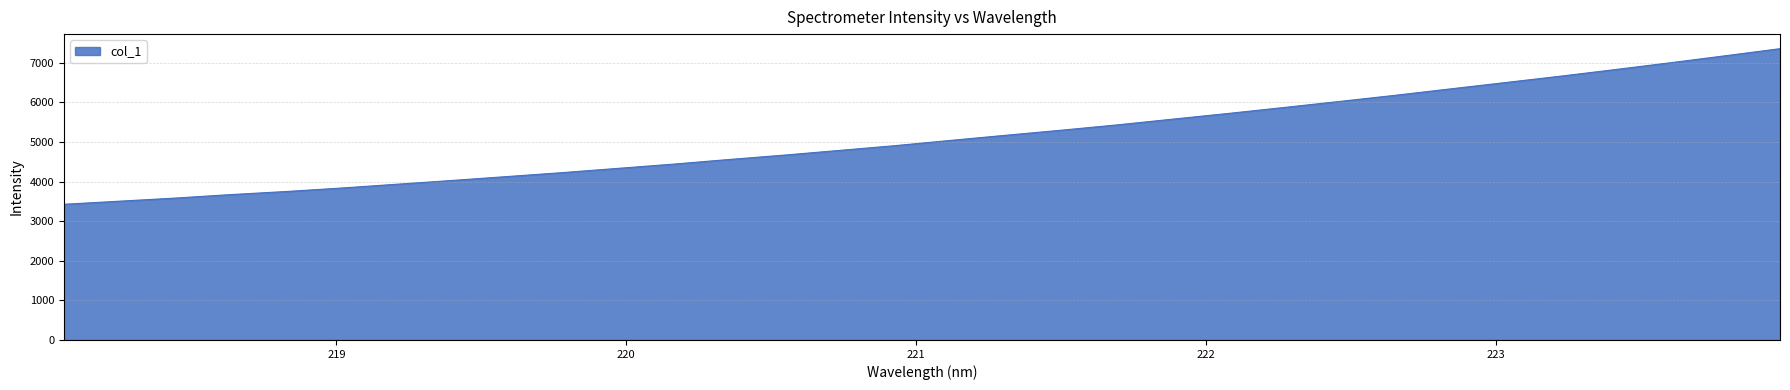

What is the minimum value shown in the chart?

3427.2